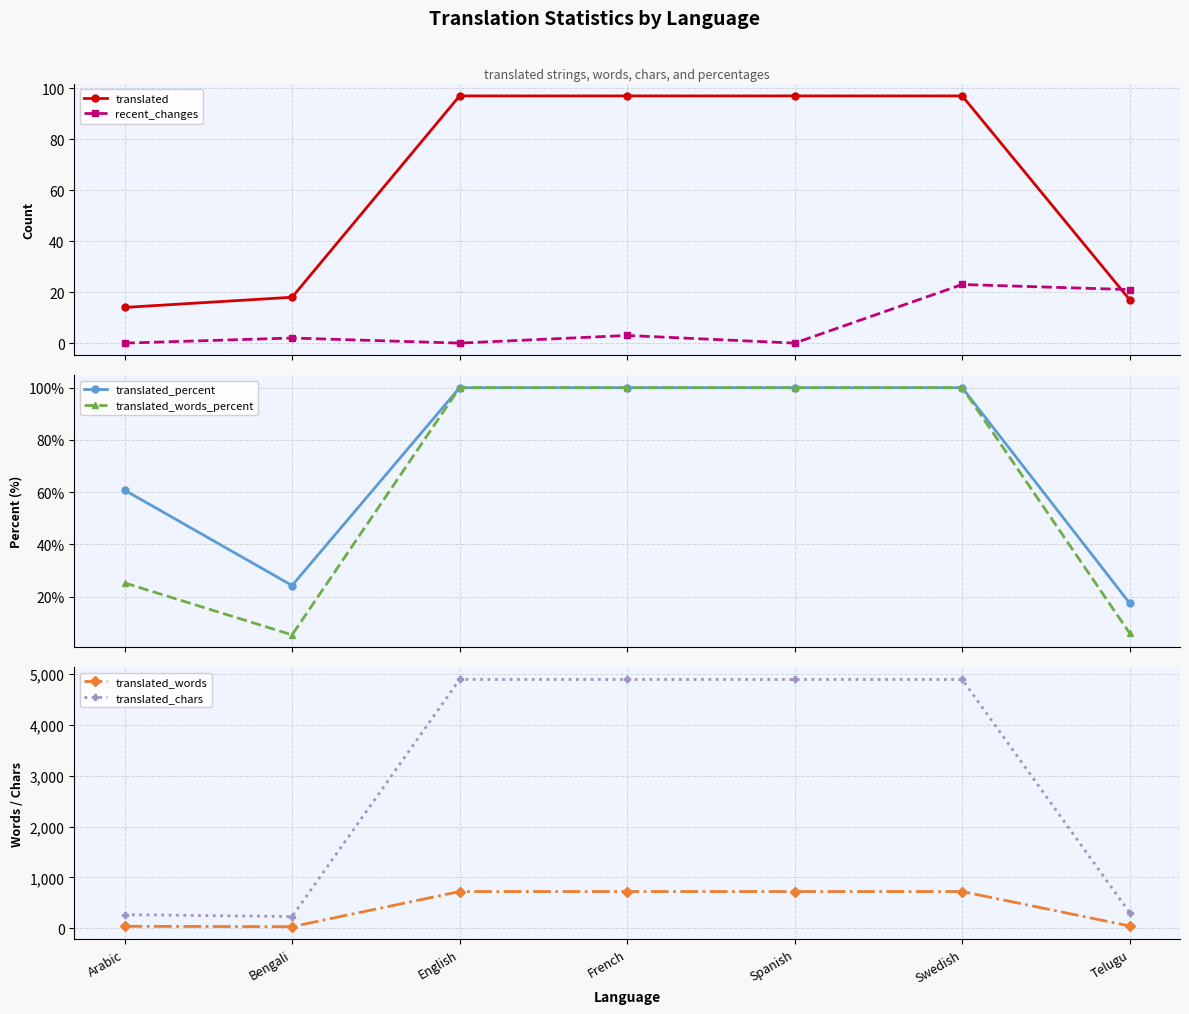

At which category does the chart reach its peak across all series?

English